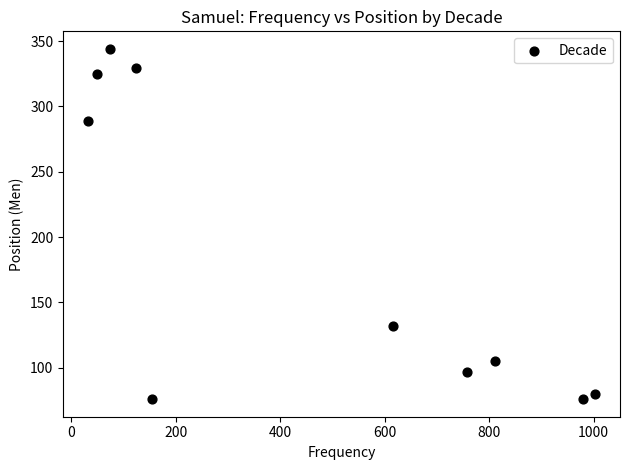

What is the range of X values (max minus min)?

969